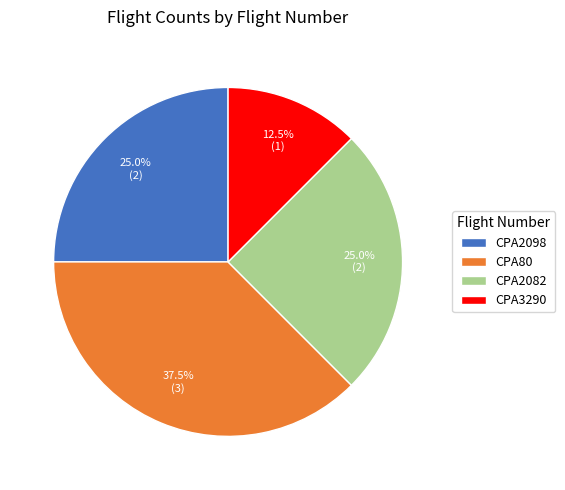

Which slice is the largest?

CPA80